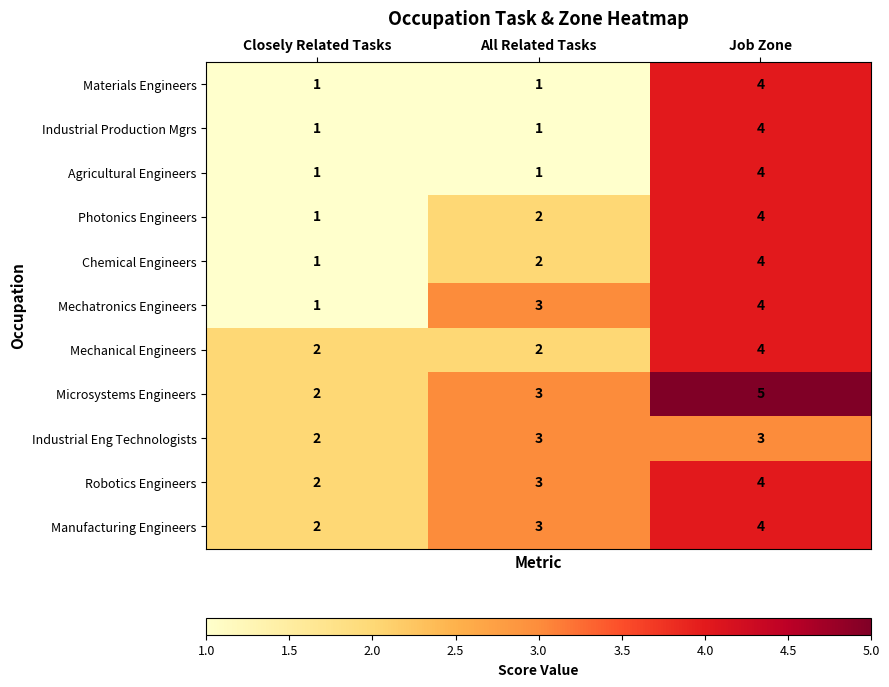

Is it true that Industrial Eng Technologists equals 3 at All Related Tasks?

True